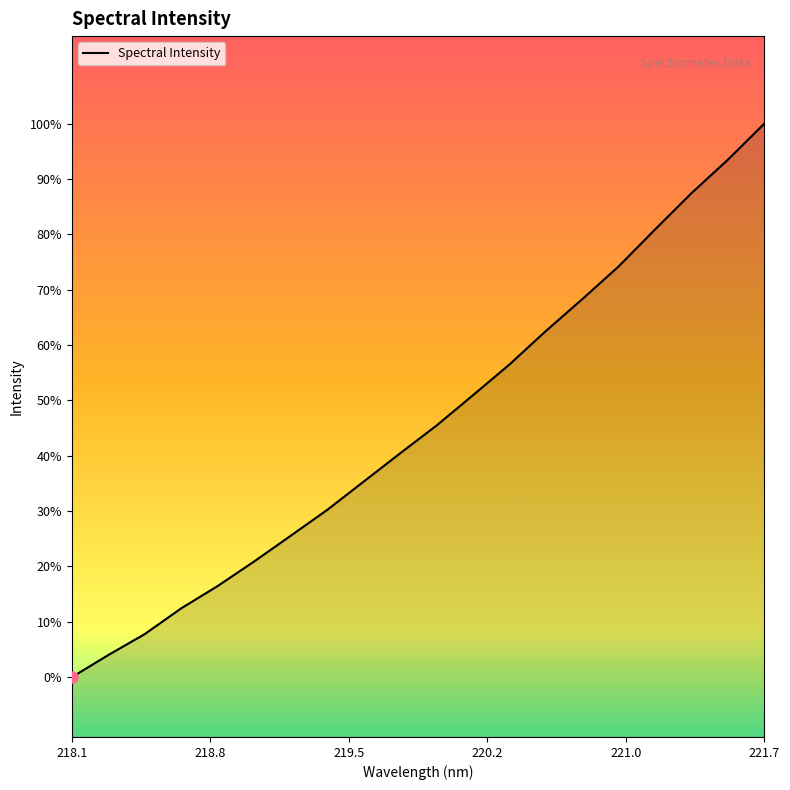

Does the chart display data point markers on the line(s)?

No